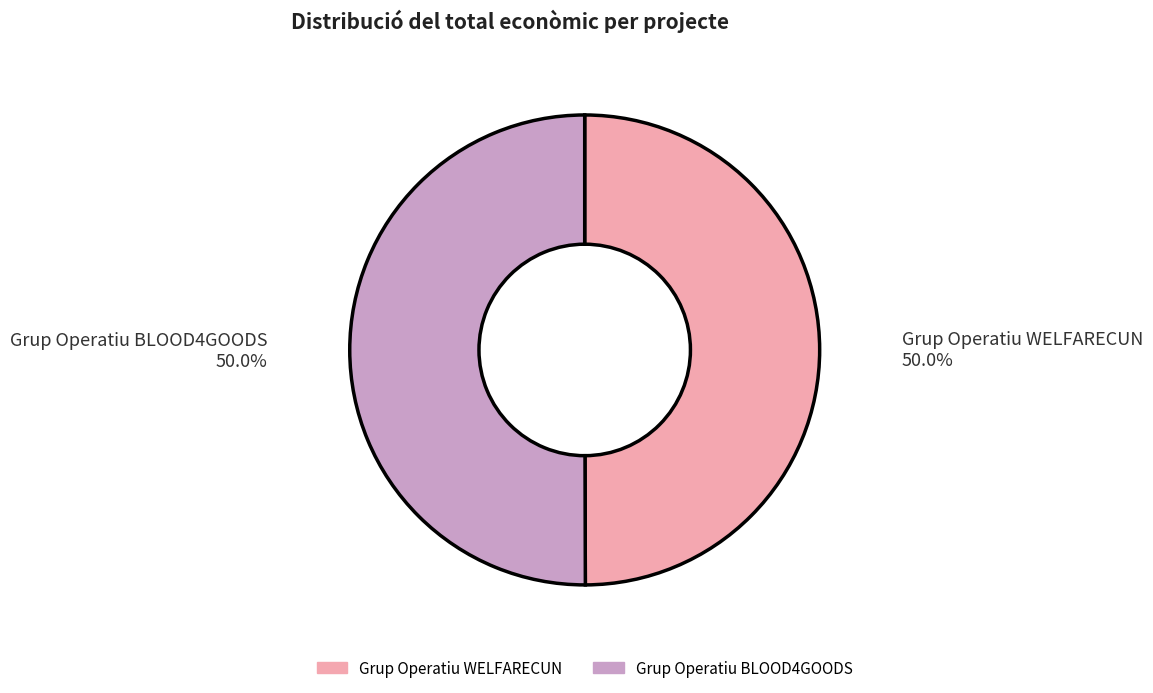

Count the number of slices in the pie.

2